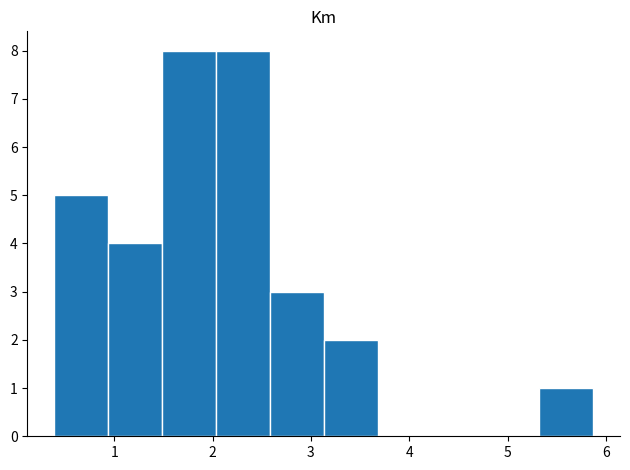

Reading left to right, transcribe this chart: for each bar, give the range it covers on the x-axis and its height. Neither the bar edges nor the heights are printed on the chart, so give them approximately, as read against the axes.

0.4 to 0.9: 5
0.9 to 1.5: 4
1.5 to 2.0: 8
2.0 to 2.6: 8
2.6 to 3.1: 3
3.1 to 3.7: 2
3.7 to 4.2: 0
4.2 to 4.8: 0
4.8 to 5.3: 0
5.3 to 5.9: 1